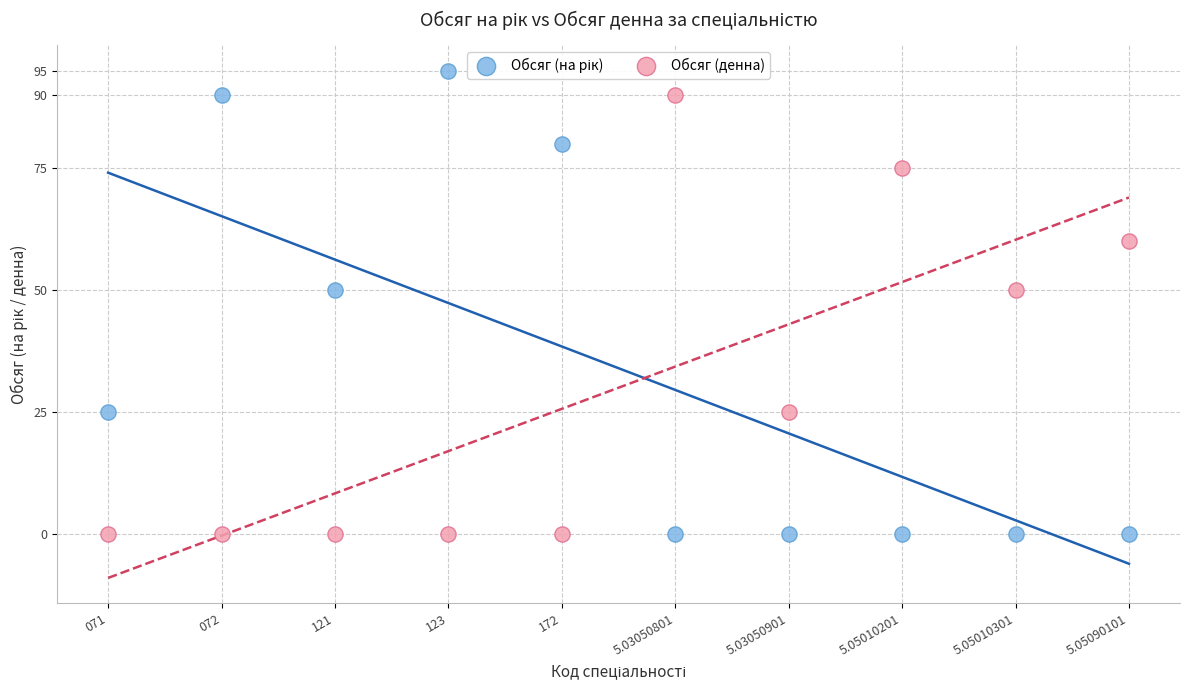

Across all data points, what is the range of Y values (max minus min)?

95